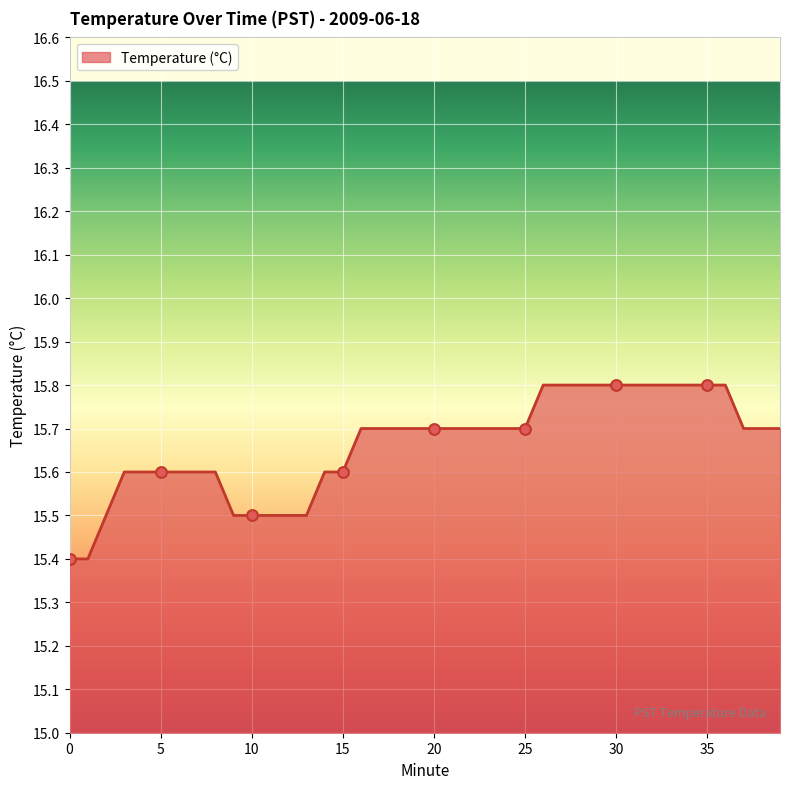

What is the greatest value displayed?

15.8